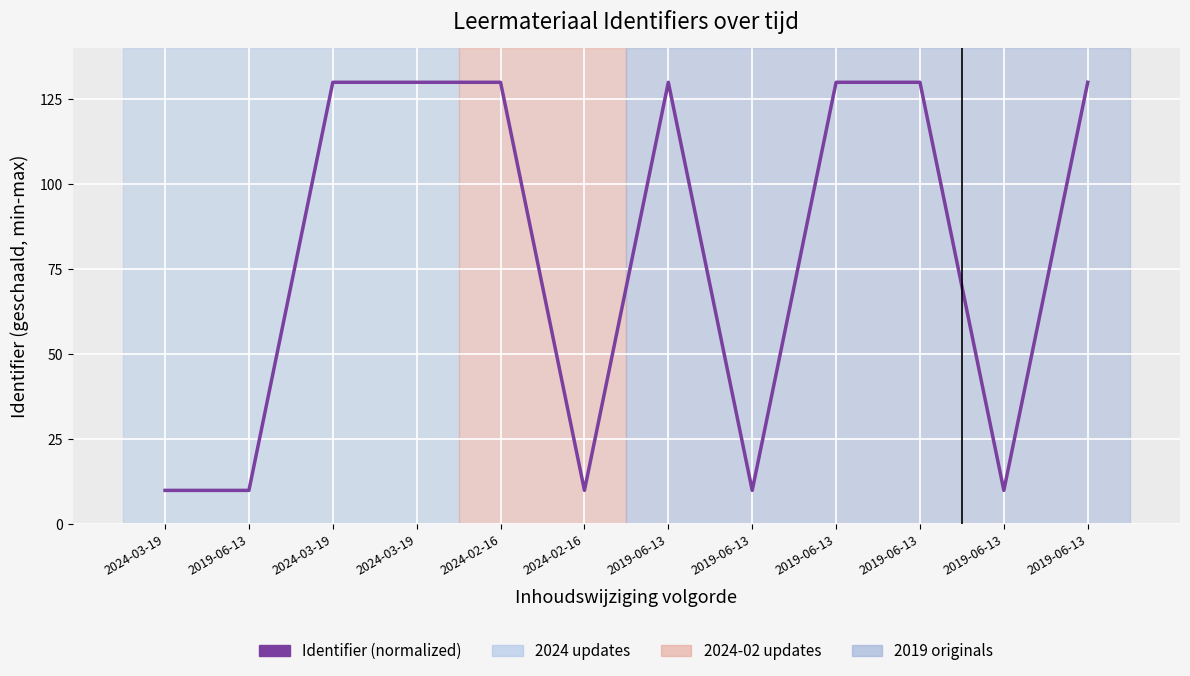

The chart shows a value of 13.5 at 2024-02-16. True or false?

False